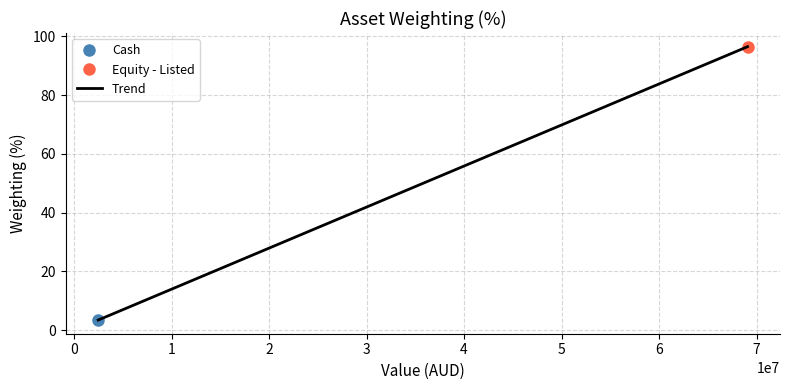

Reading left to right, transcribe all the data shown in this chart.

−1=3.5	0=96.5